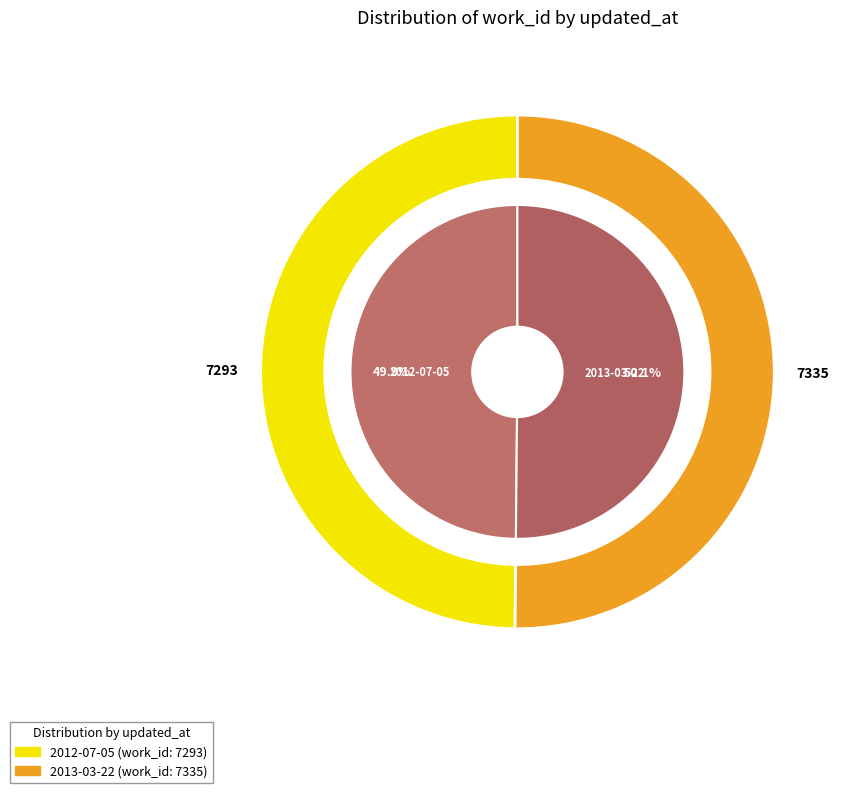

To the nearest percent, what percentage of the pie is 2013-03-22?

50%